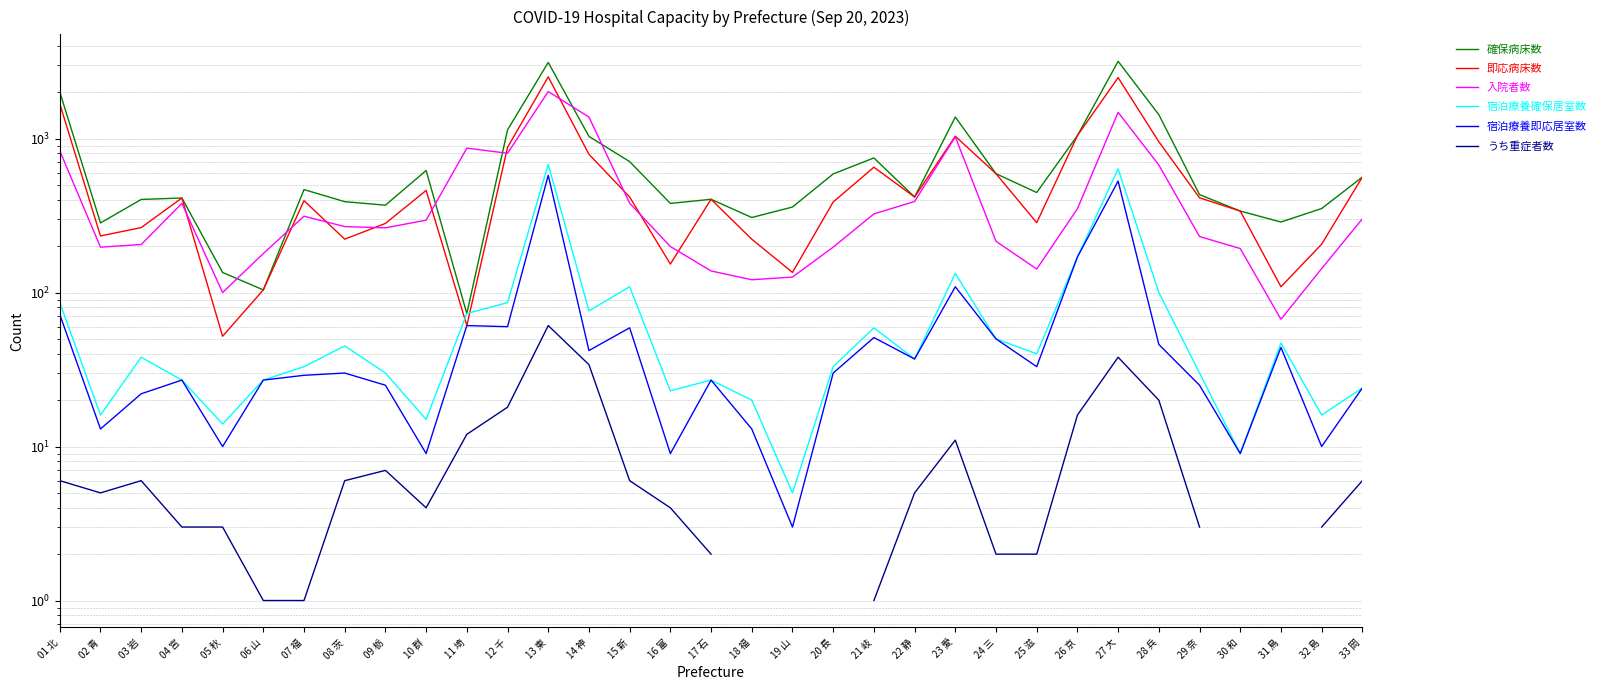

True or false: 確保病床数 and 宿泊療養確保居室数 intersect in this chart.

False